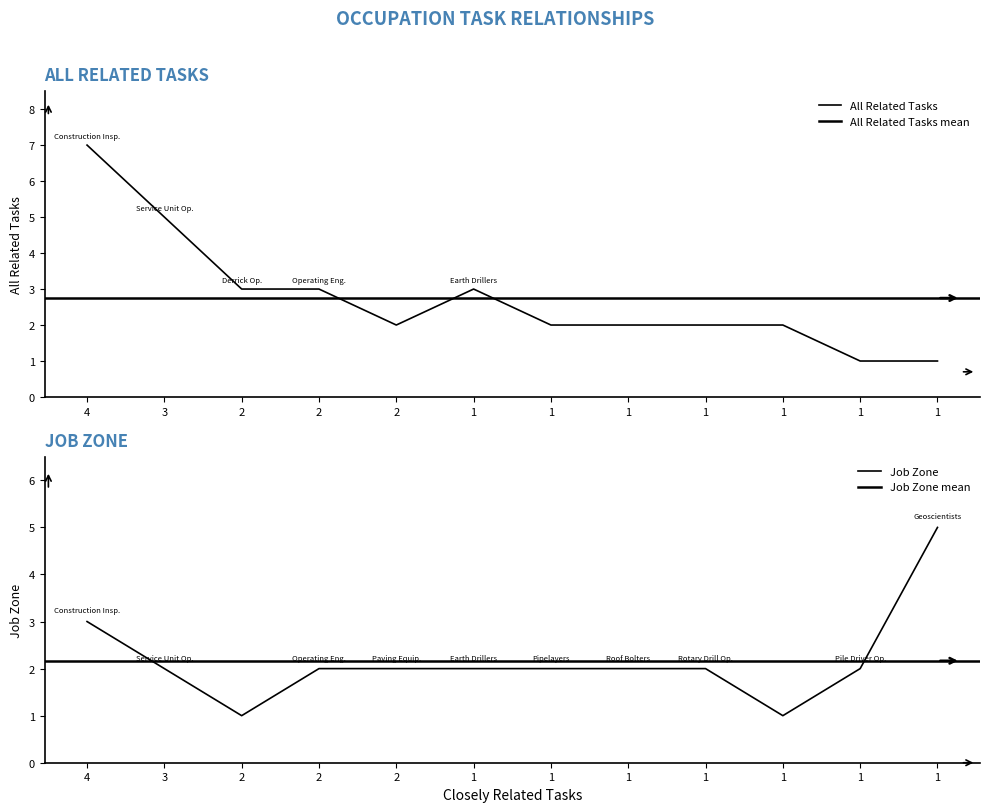

At which label does Job Zone first exceed 2?

4